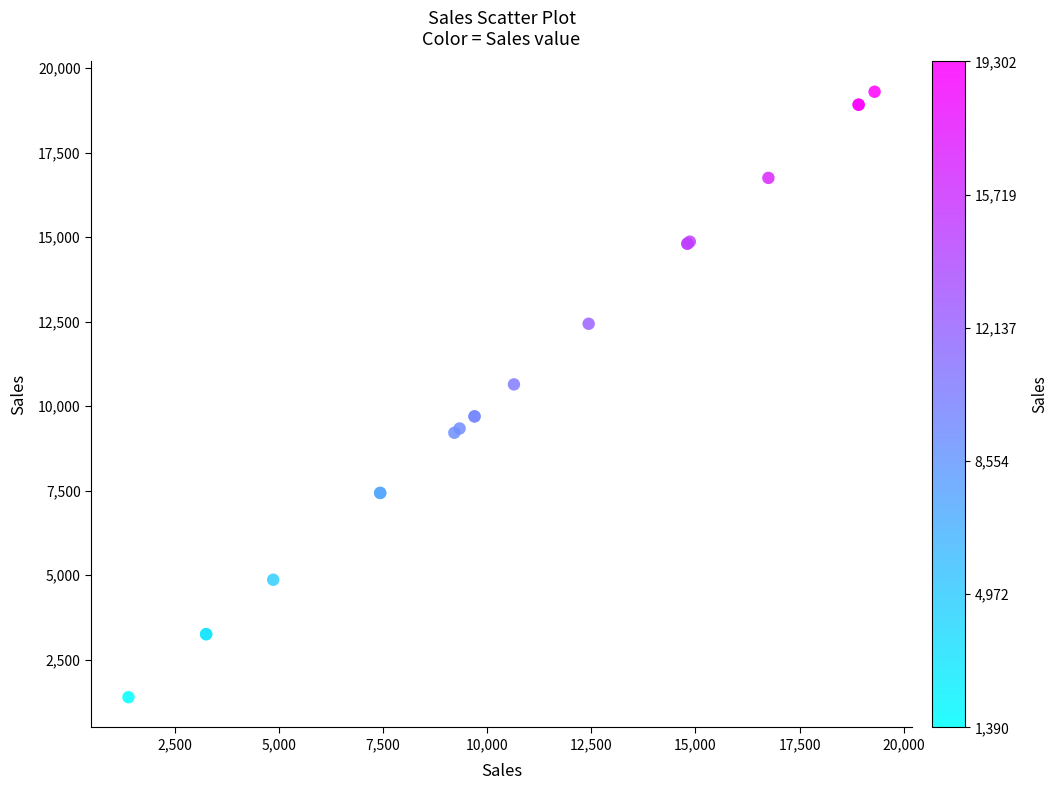

What Y value in the scatter plot is closest to 10346?

10644